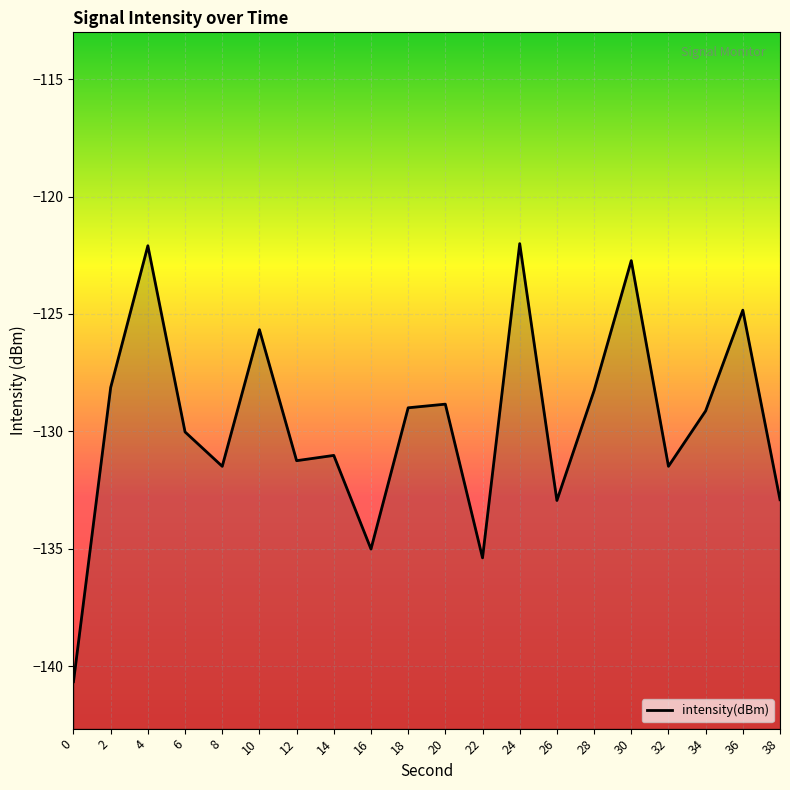

At which label does the data first exceed -129?

2